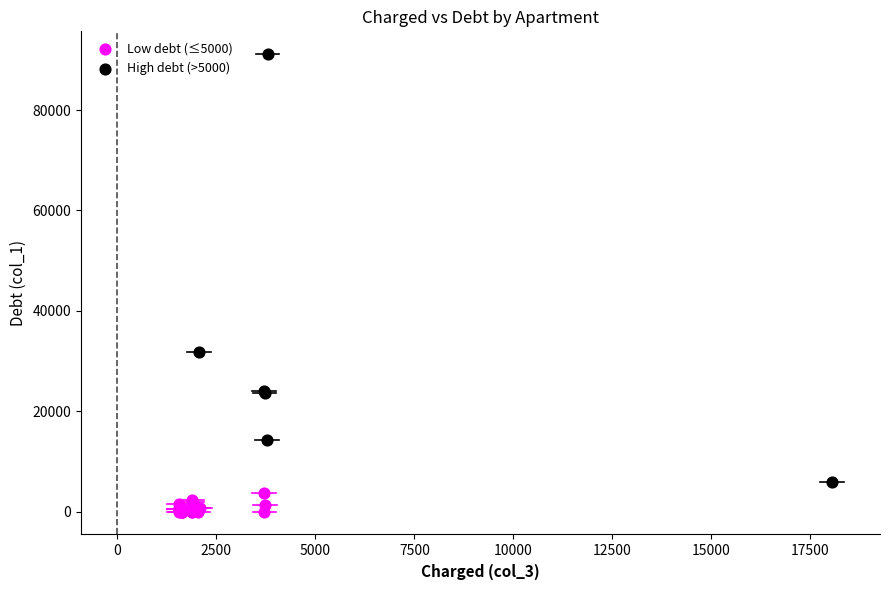

Which series reaches the maximum Y coordinate?

High debt (>5000)